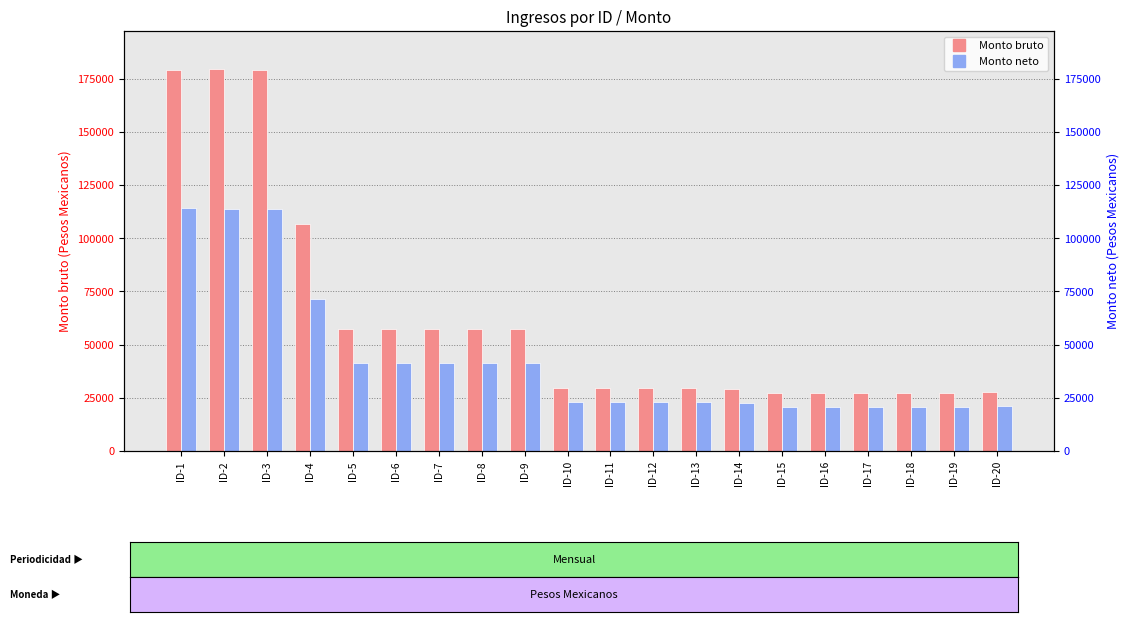

What are all the series names shown in the legend?

Monto bruto, Monto neto